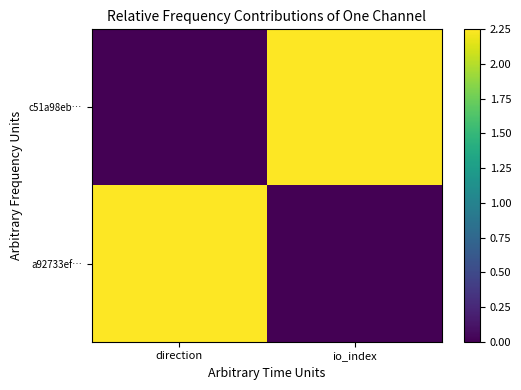

Reading left to right, list all the values displayed in this chart.

c51a98eb…: direction=0.0	io_index=2.2
a92733ef…: direction=2.2	io_index=0.0